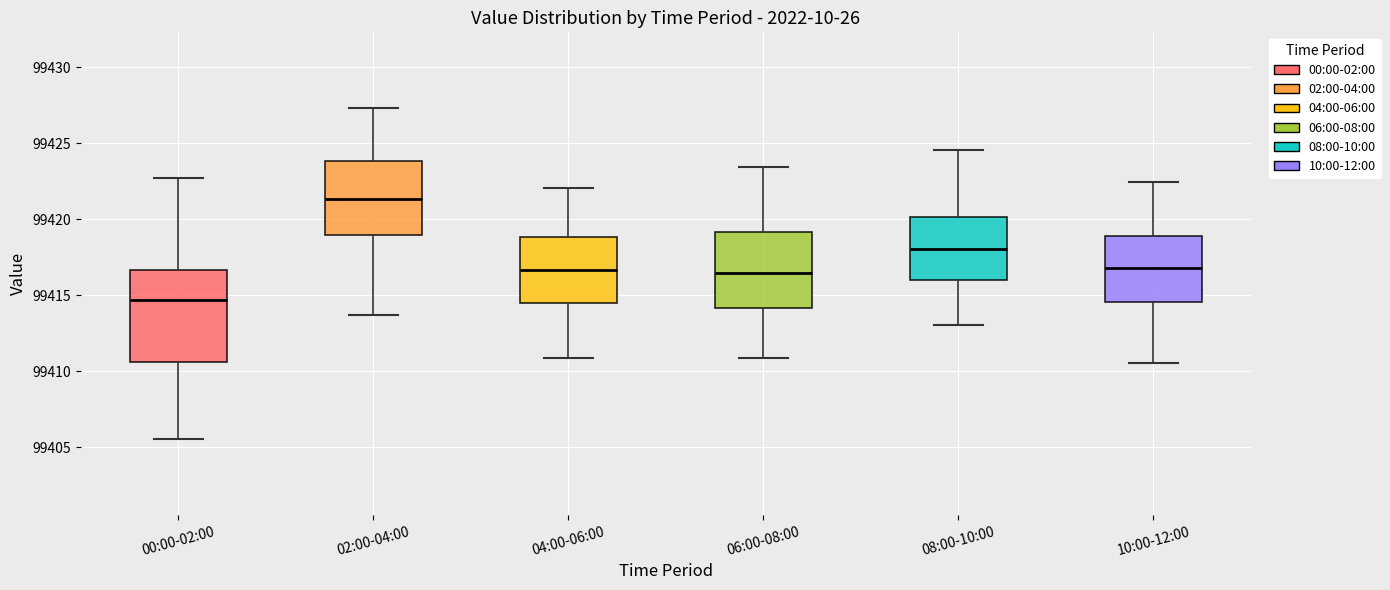

Where does the median line of the box for 06:00-08:00 sit on the y-axis? The values are not printed on the chart, so give them approximately, as read against the axis.

99416.5